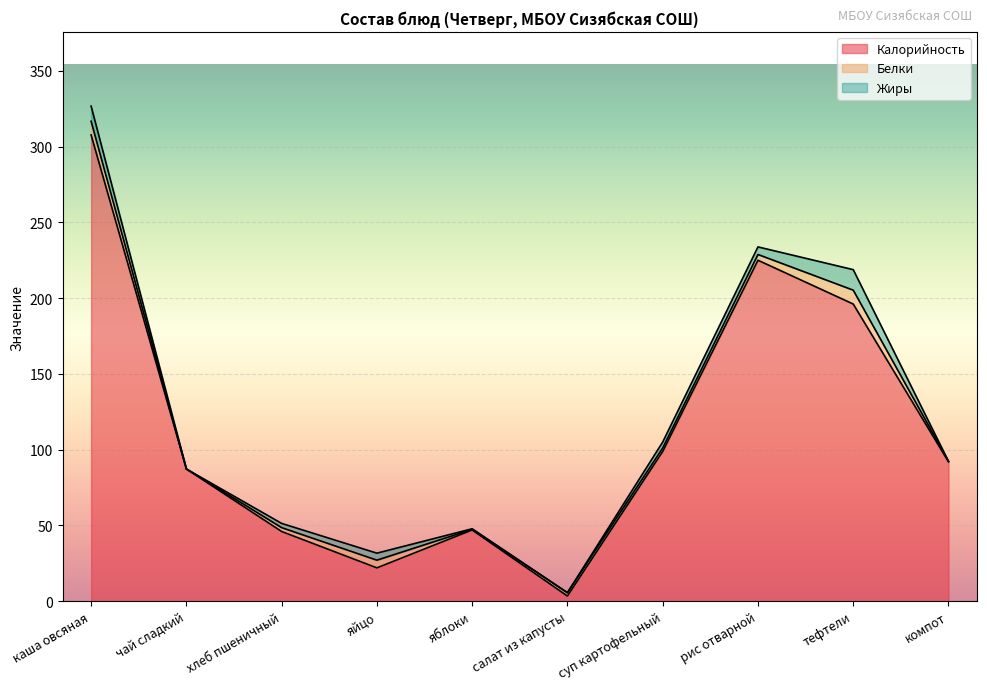

Reading left to right, extract all data points from this chart.

Калорийность: каша овсяная=307.7	чай сладкий=87.2	хлеб пшеничный=46.0	яйцо=22.0	яблоки=47.0	салат из капусты=3.4	суп картофельный=98.8	рис отварной=225.0	тефтели=196.1	компот=92.0
Белки: каша овсяная=9.0	чай сладкий=0.0	хлеб пшеничный=2.5	яйцо=5.1	яблоки=0.4	салат из капусты=2.2	суп картофельный=2.3	рис отварной=3.8	тефтели=9.2	компот=0.3
Жиры: каша овсяная=10.0	чай сладкий=0.0	хлеб пшеничный=2.8	яйцо=4.6	яблоки=0.4	салат из капусты=0.0	суп картофельный=3.9	рис отварной=5.0	тефтели=13.5	компот=0.0